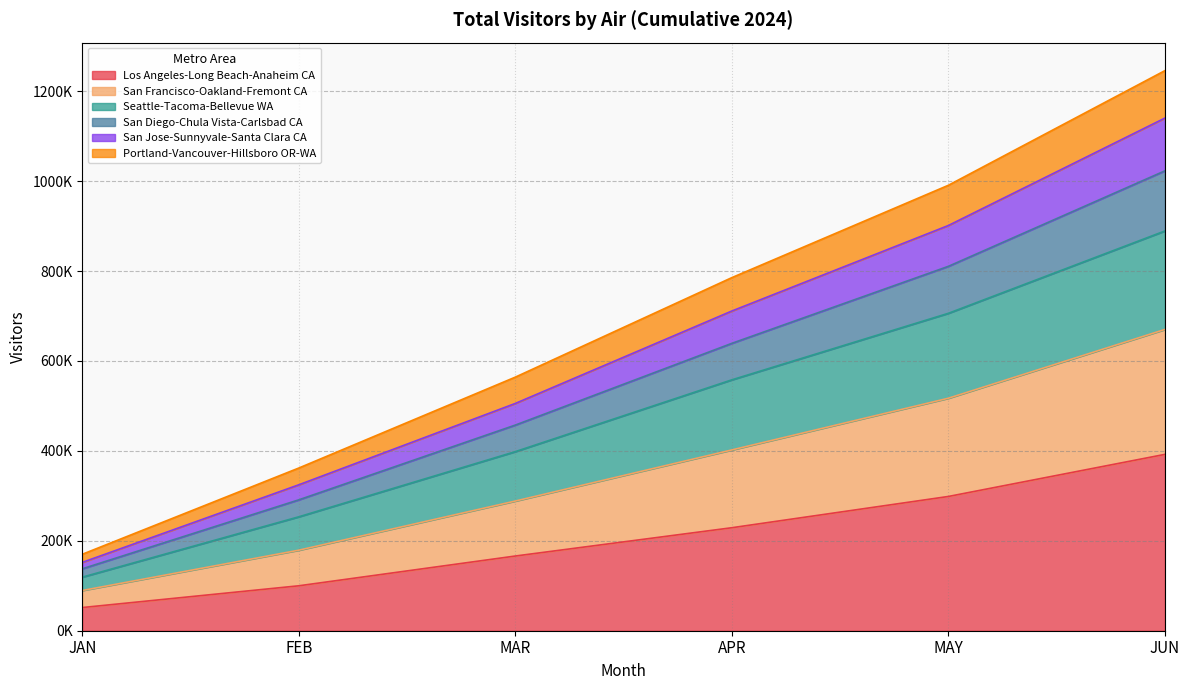

At which category is the sum across all series the highest?

JUN